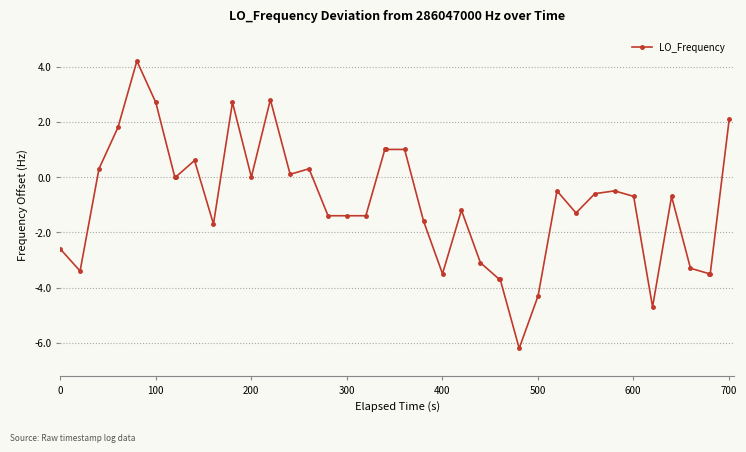

True or false: the data has more than 0 interior local peaks.

True